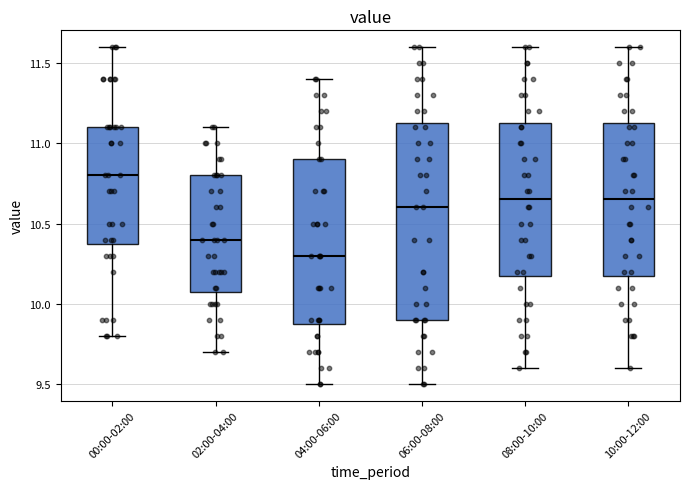

Where is the upper edge of the box for 08:00-10:00 on the y-axis? The values are not printed on the chart, so give them approximately, as read against the axis.

11.15